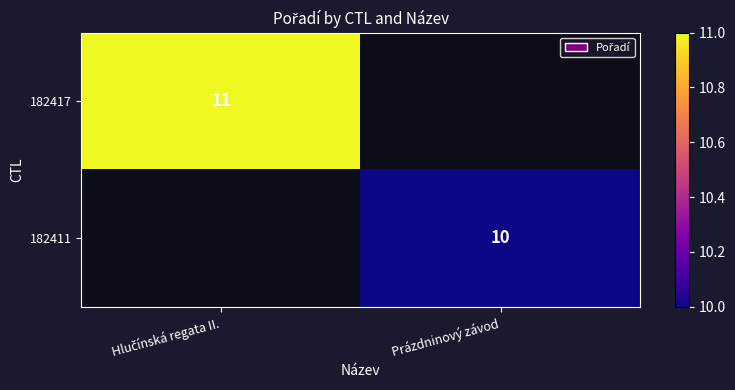

Between Prázdninový závod and Hlučínská regata II., which is larger?

Hlučínská regata II.